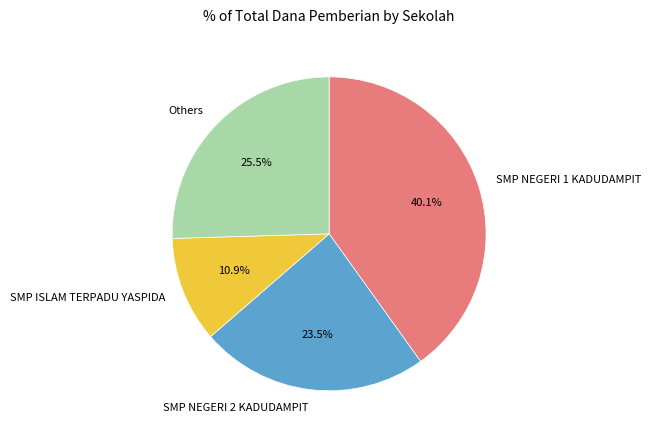

What is the largest slice in the pie chart?

SMP NEGERI 1 KADUDAMPIT